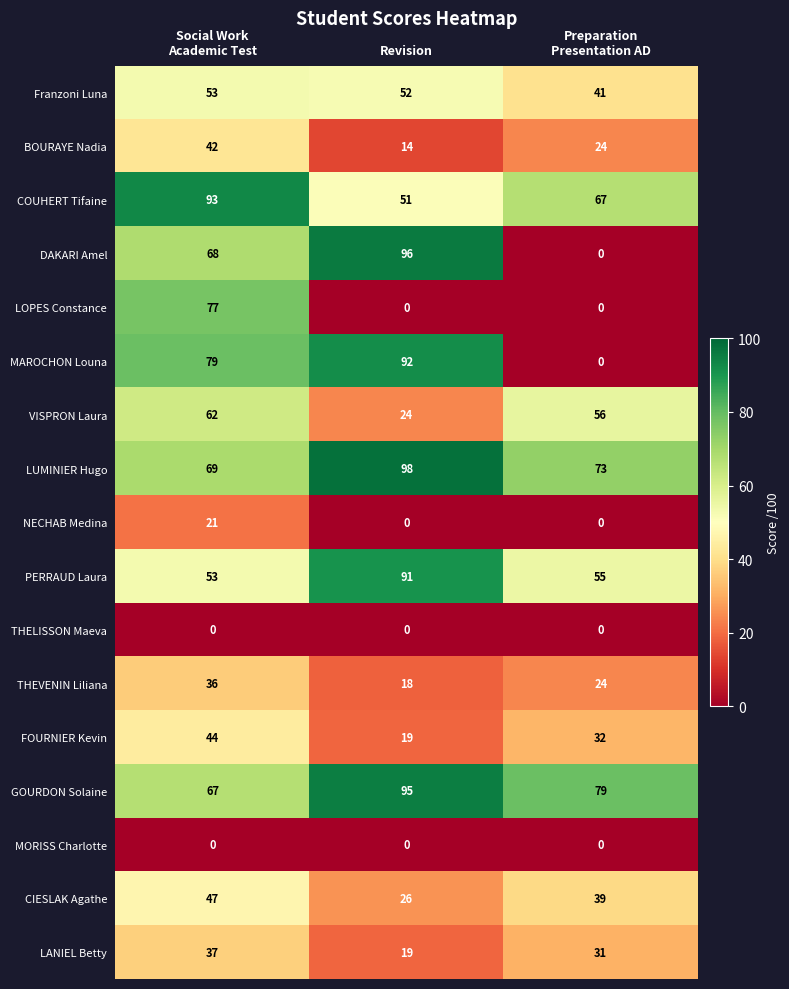

What is the difference between the highest and lowest values at Social Work
Academic Test?

93